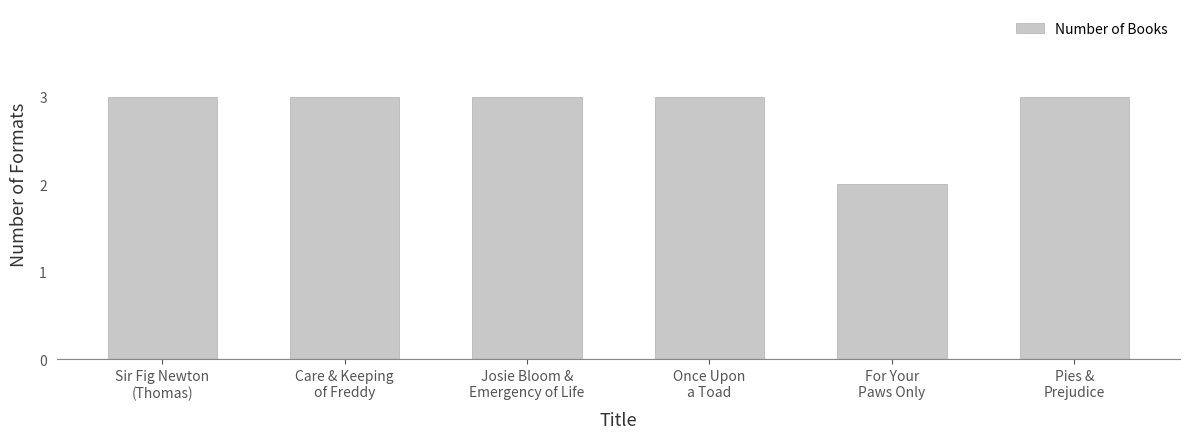

Count the number of categories in the chart.

6